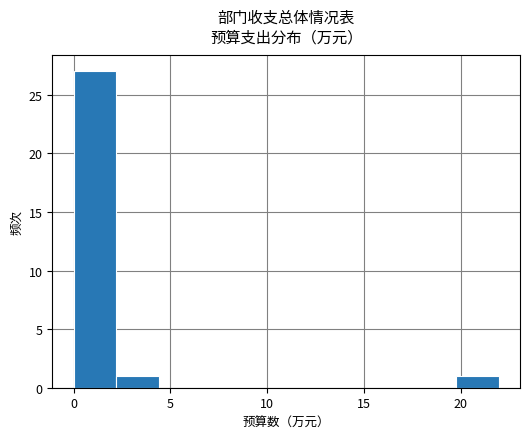

How tall is the bar that spans 20.0 to 22.0 on the x-axis? Neither the bar edges nor the heights are printed on the chart, so give them approximately, as read against the axes.

1